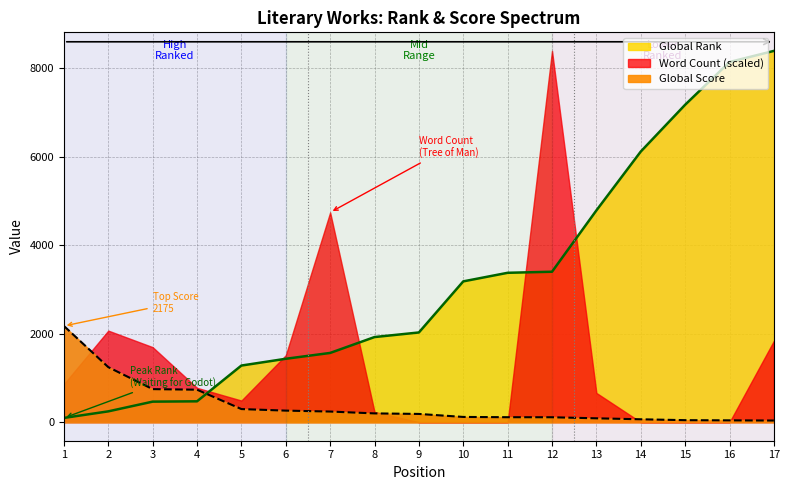

Which category has the highest value across all series?

17